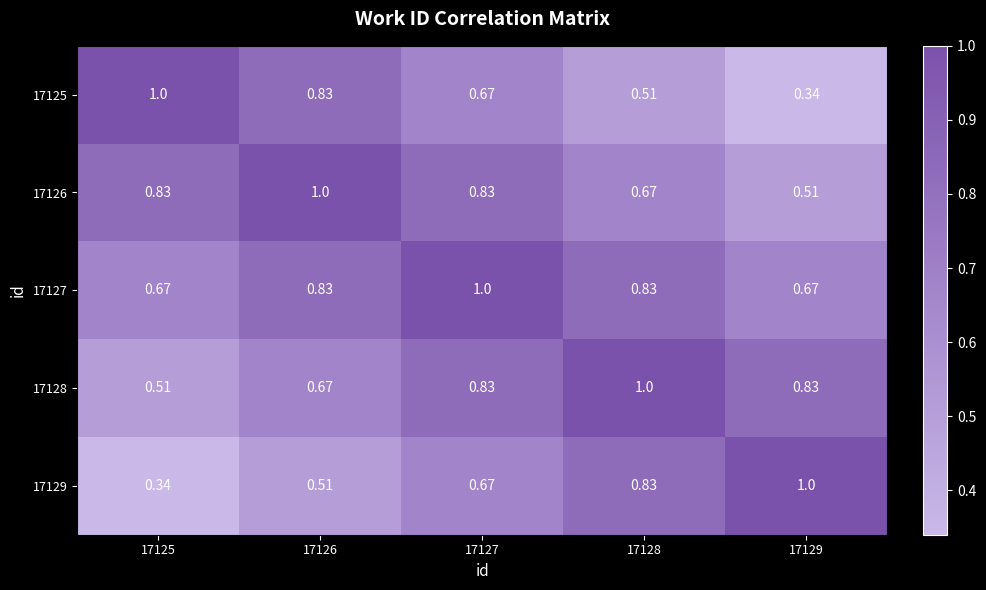

What is the greatest value displayed?

1.0